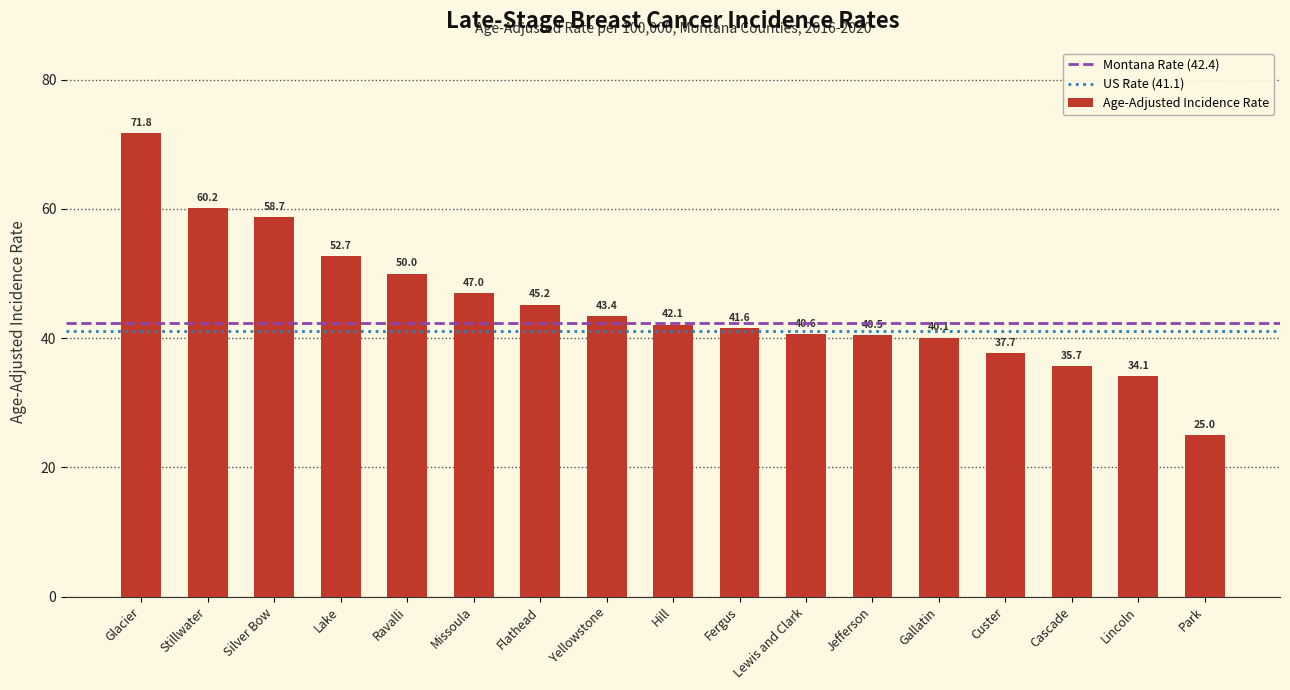

Are the bars grouped side by side (vs. stacked)?

No